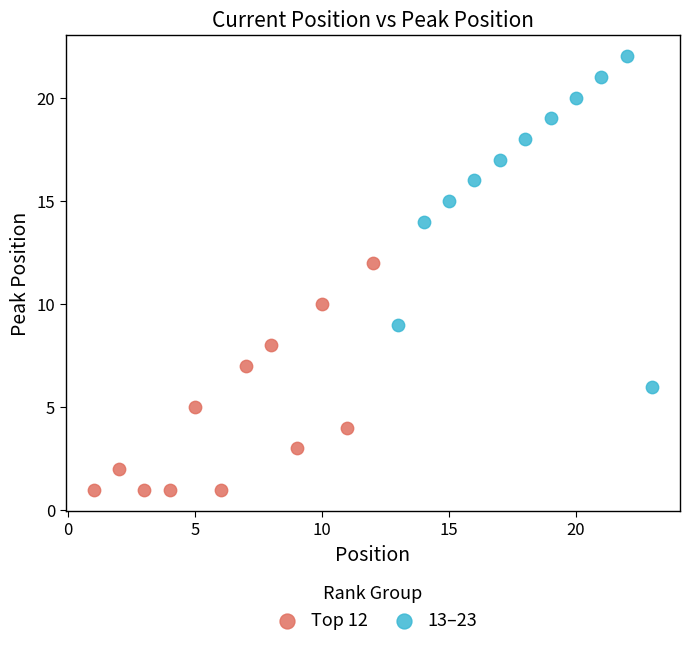

Which series reaches the maximum Y coordinate?

13–23